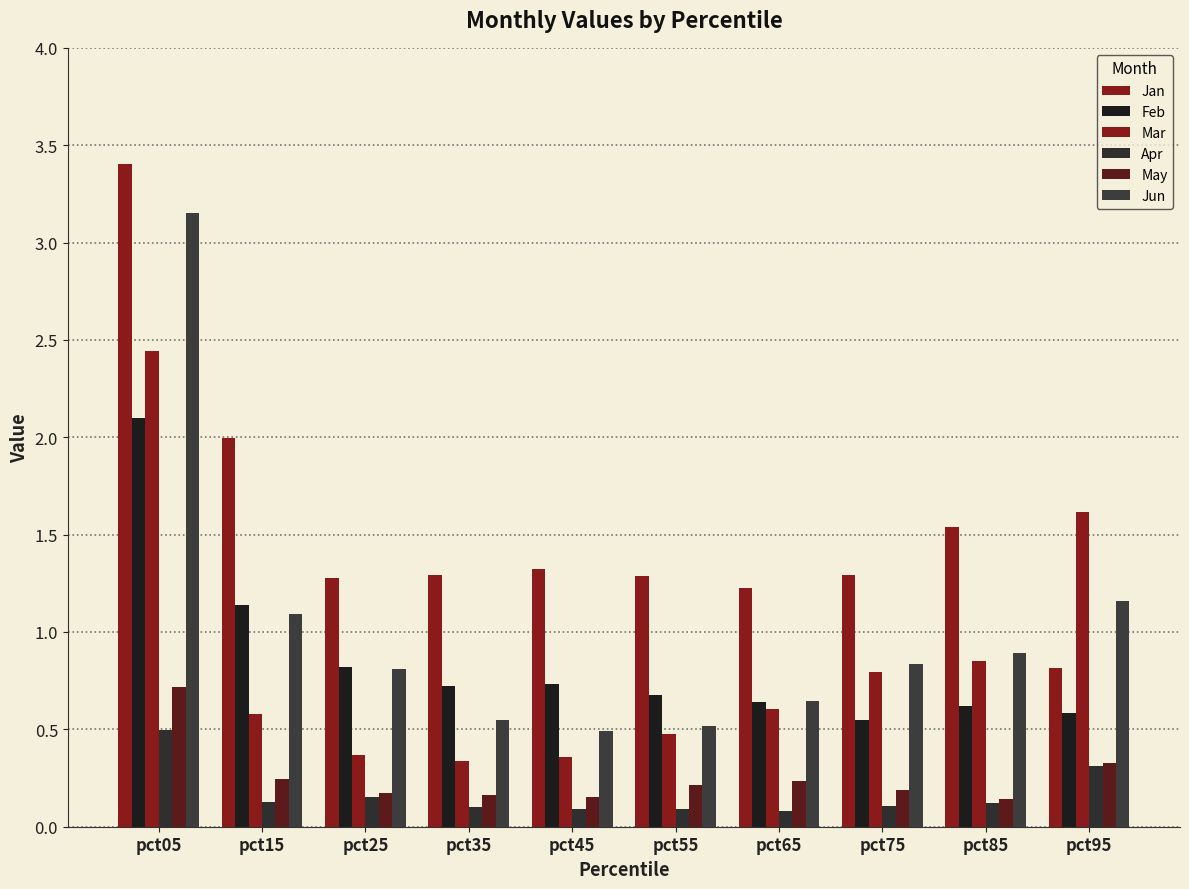

The Mar series shows 0.8 at pct75. True or false?

True